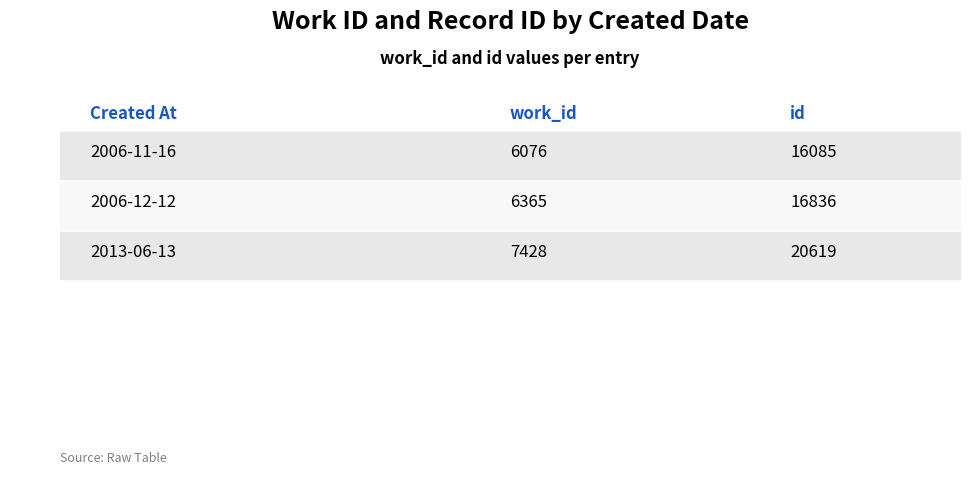

What is the difference between the maximum and minimum values in the work_id series?

1352